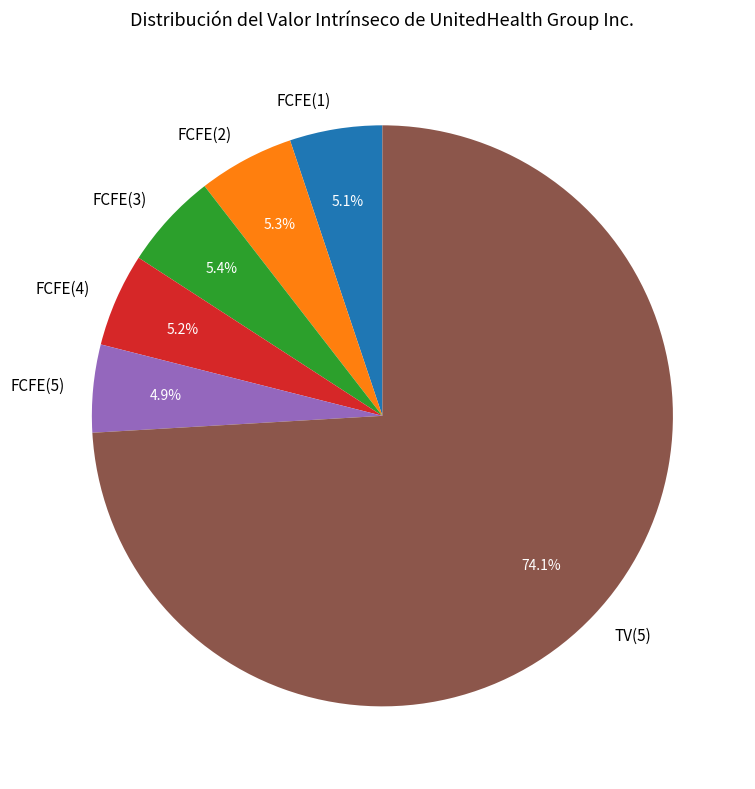

Which category has the biggest portion of the pie?

TV(5)